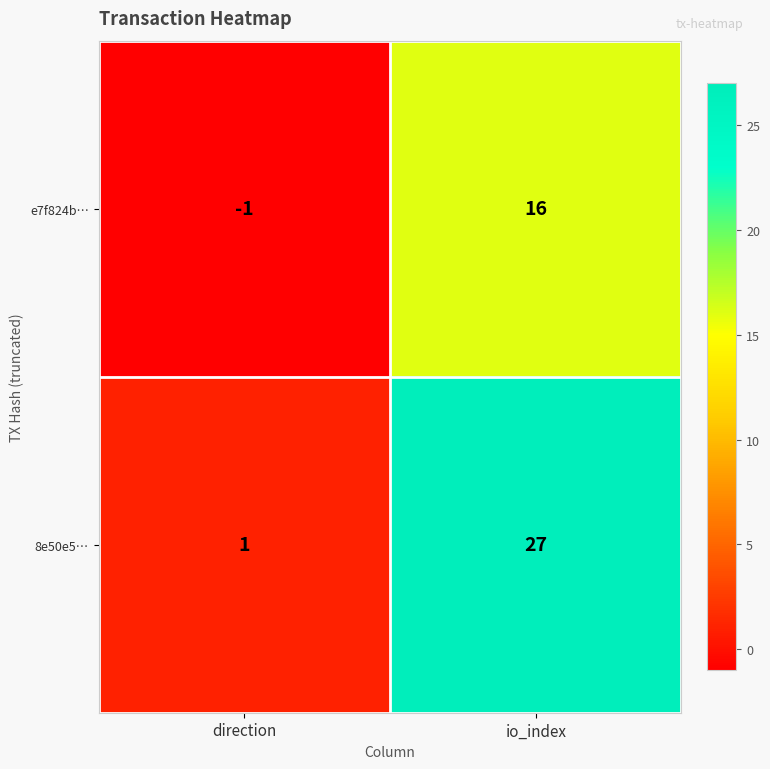

What is the difference between the maximum and minimum values in the 8e50e5… series?

26